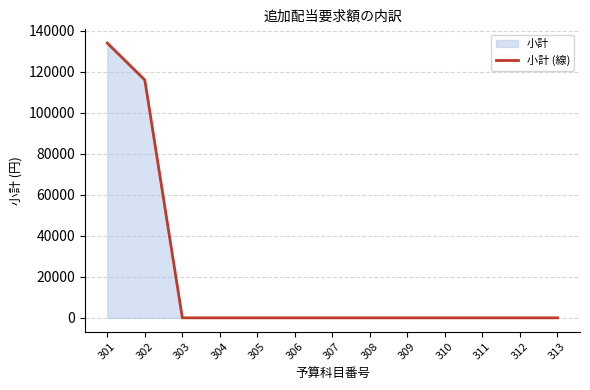

How many lines are shown in the chart?

1